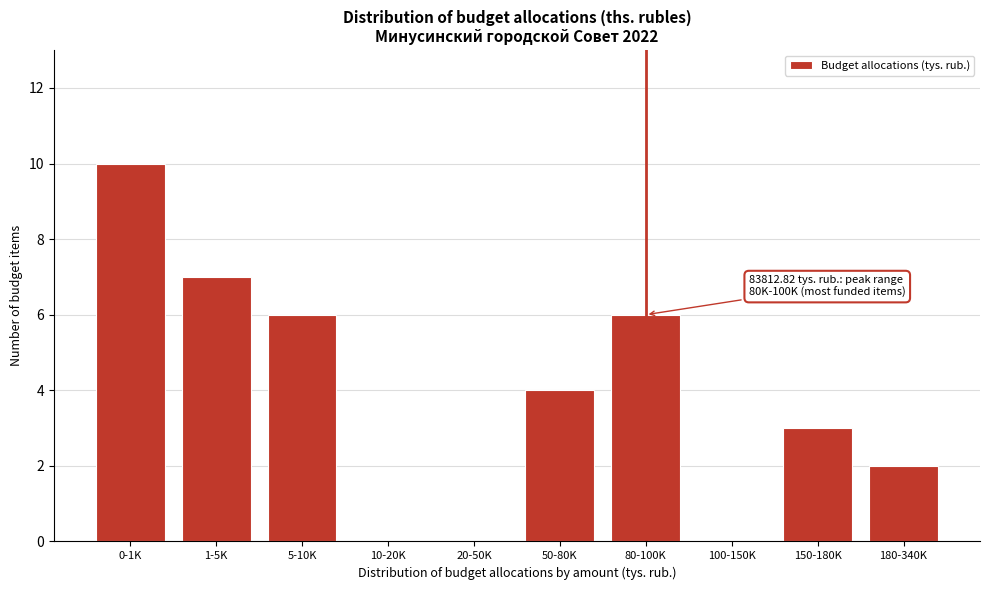

Reading left to right, what are all the values shown in this chart?

0-1K=10	1-5K=7	5-10K=6	10-20K=0	20-50K=0	50-80K=4	80-100K=6	100-150K=0	150-180K=3	180-340K=2